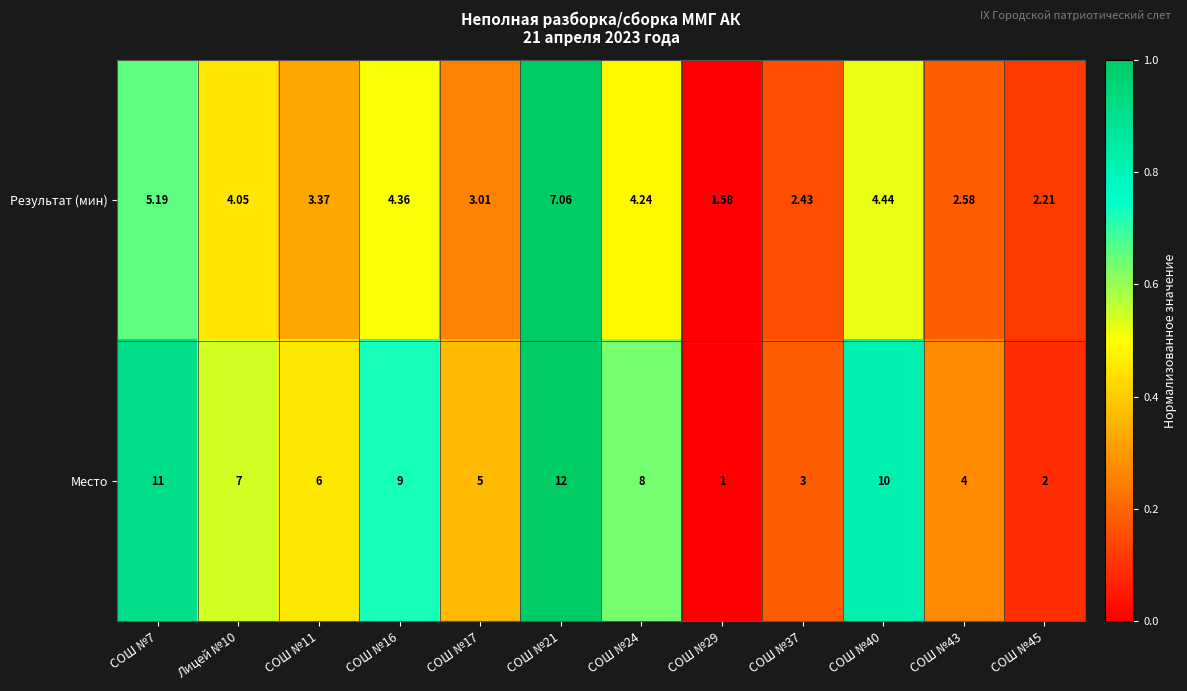

Is the value of Место at СОШ №43 greater than the value of Результат (мин) at Лицей №10?

No